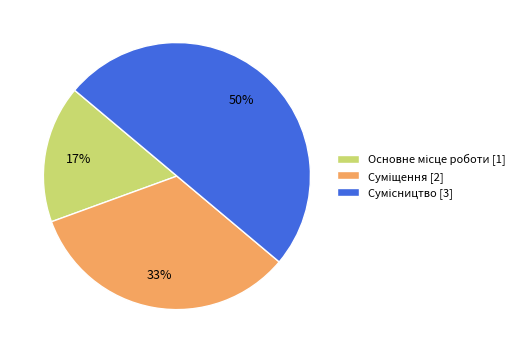

To the nearest percent, what is the average slice percentage?

33%